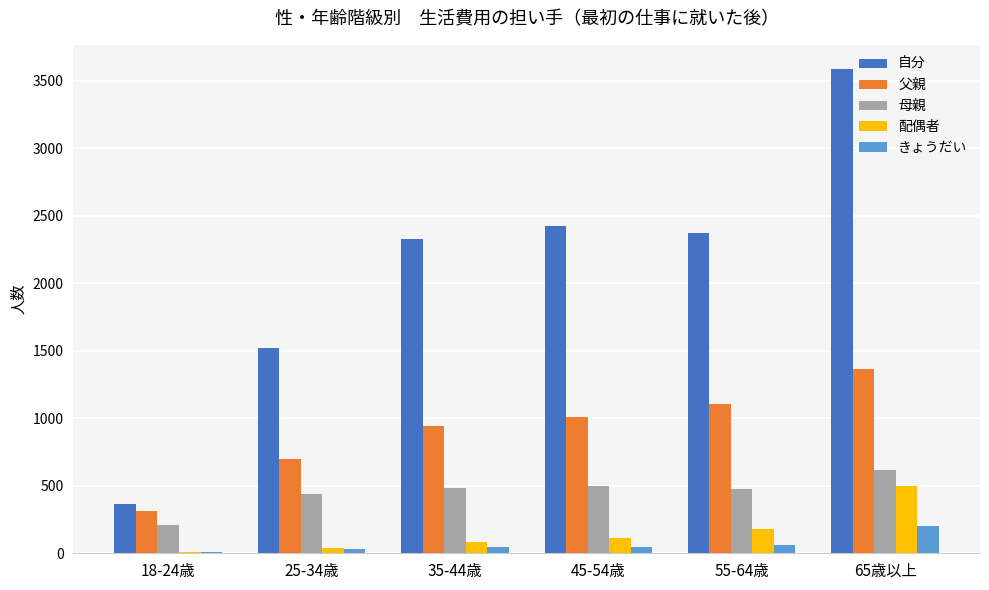

Which series has the widest spread of values?

自分